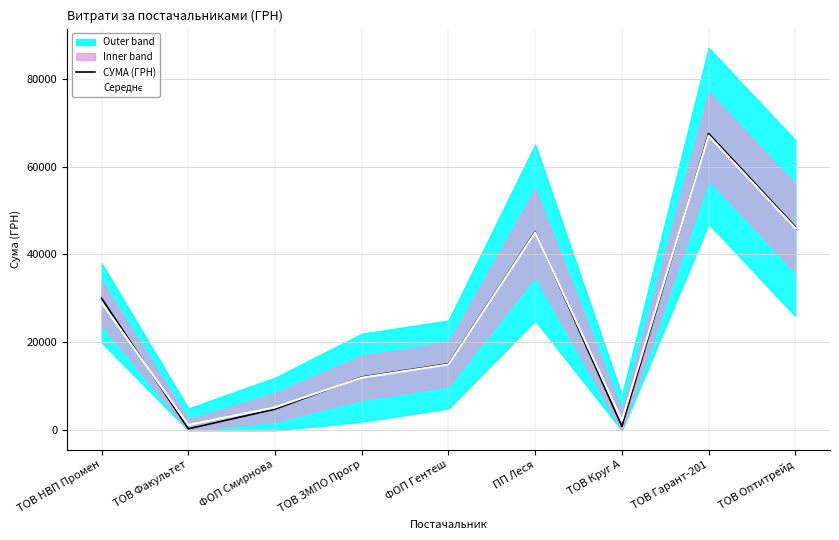

Is this an area chart (filled region under the line)?

No